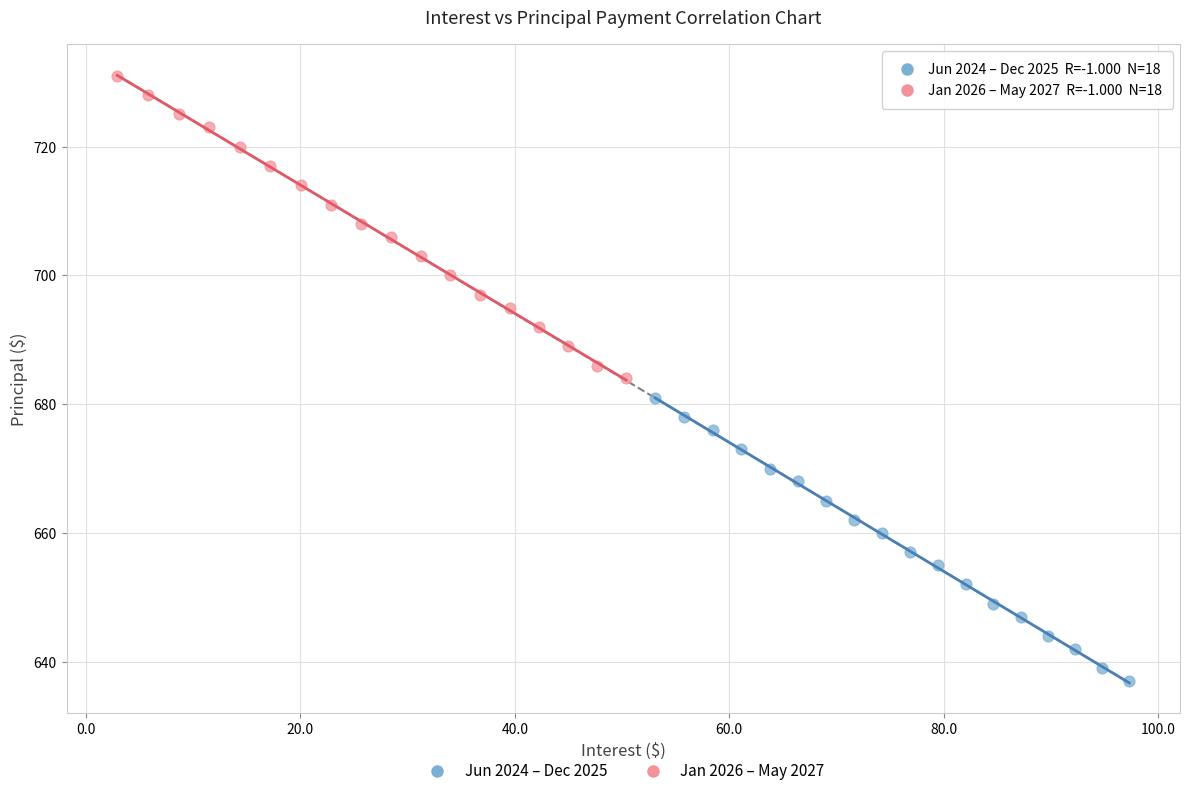

Which series reaches the maximum Y coordinate?

Jan 2026 – May 2027